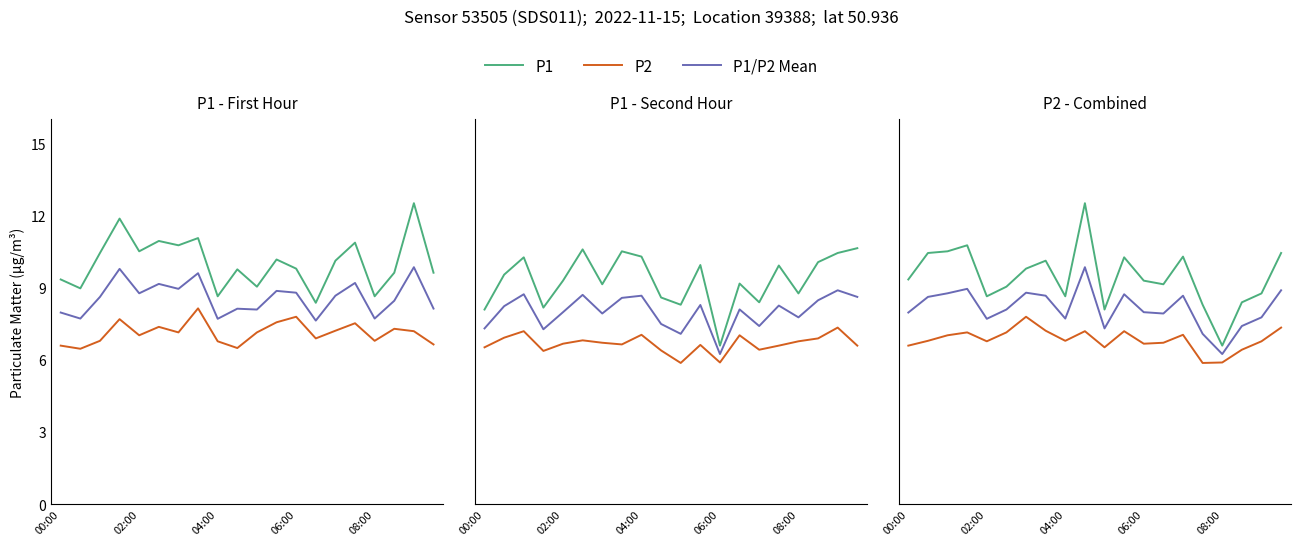

At how many categories does at least one series exceed 7?

19